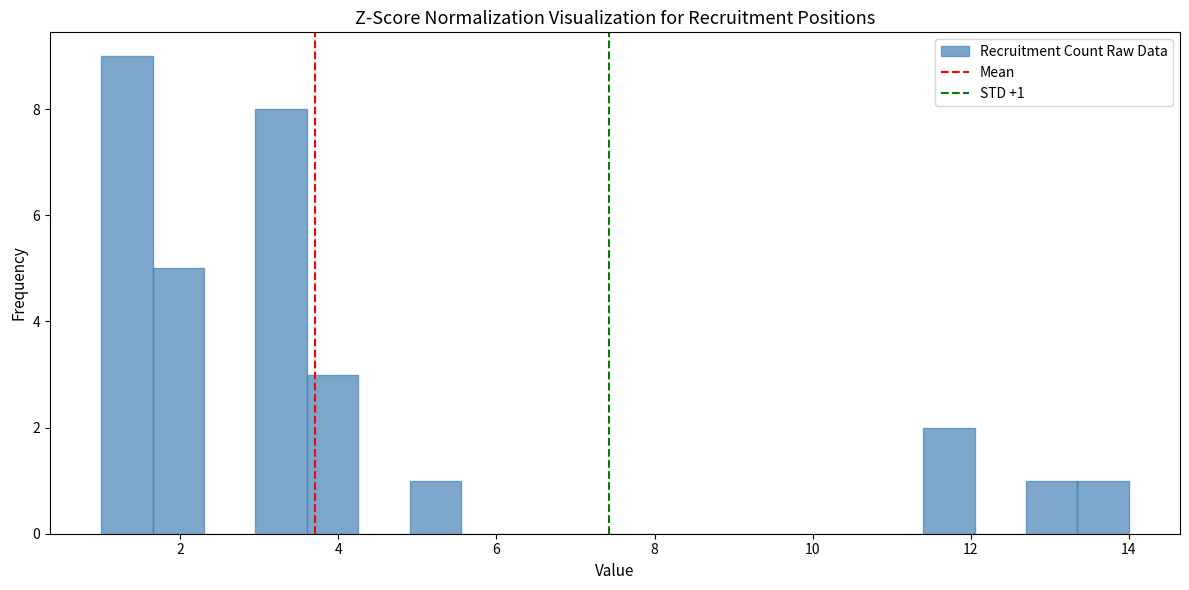

Read against the x-axis, roughly where is the centre of the tallest bar?

1.4